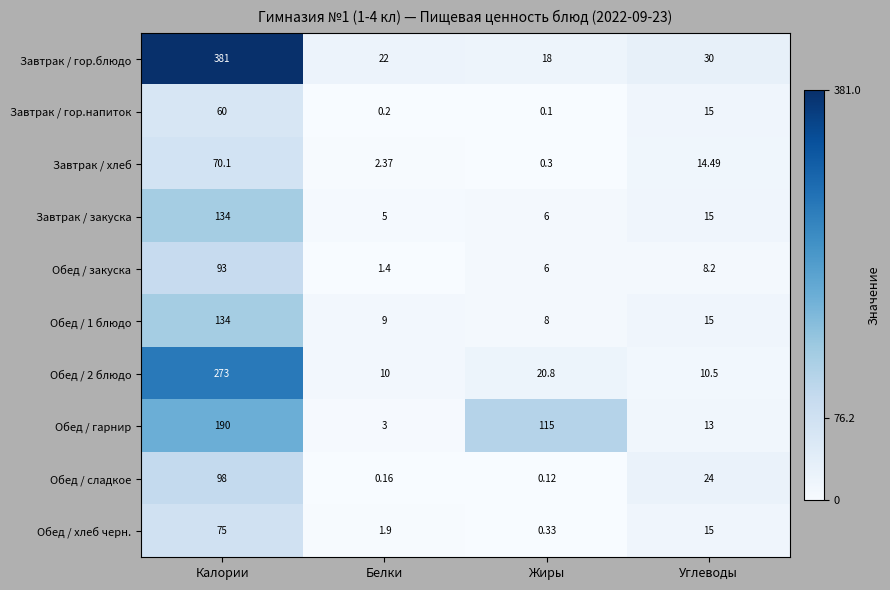

List the labels in order of Обед / гарнир value, largest first.

Калории, Жиры, Углеводы, Белки